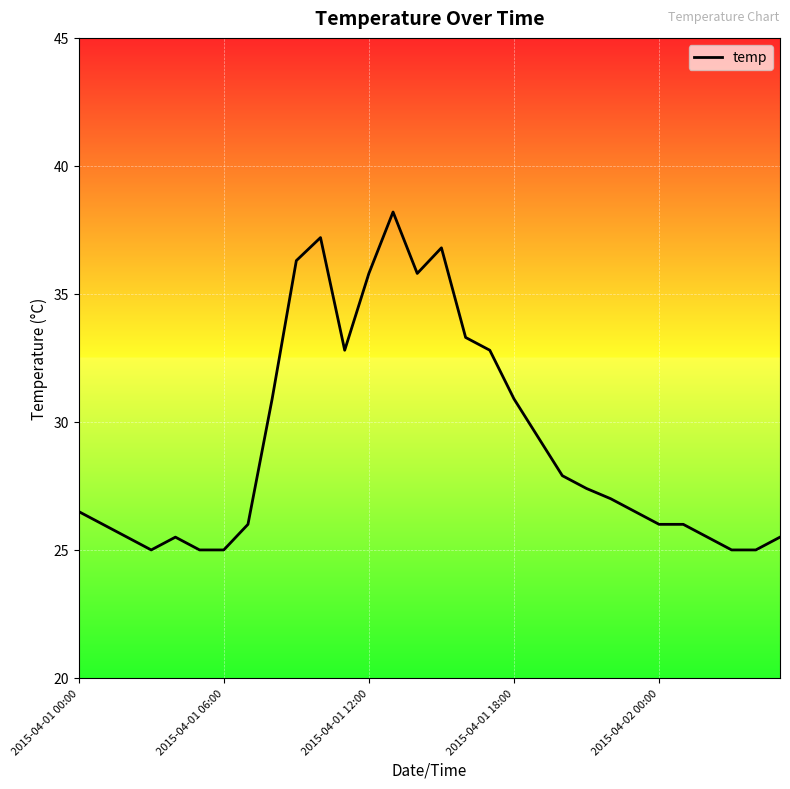

What is the difference between the maximum and minimum values?

13.2